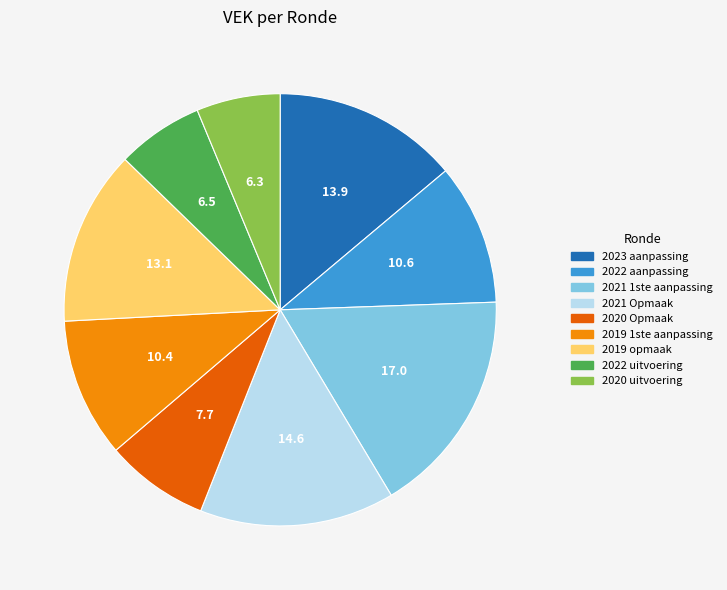

Between 2021 1ste aanpassing and 2020 uitvoering, which is larger?

2021 1ste aanpassing